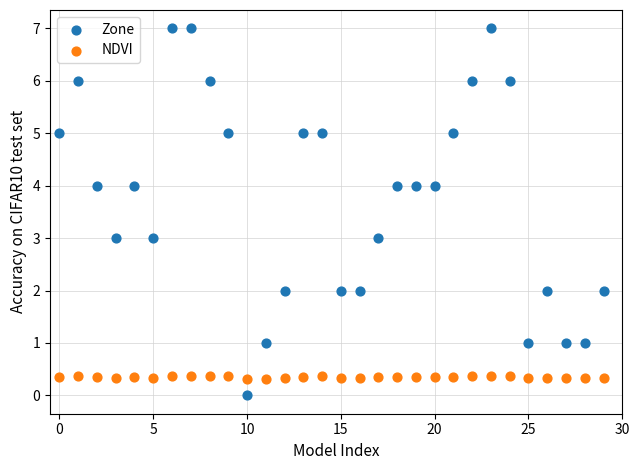

Which series contains the highest Y value?

Zone